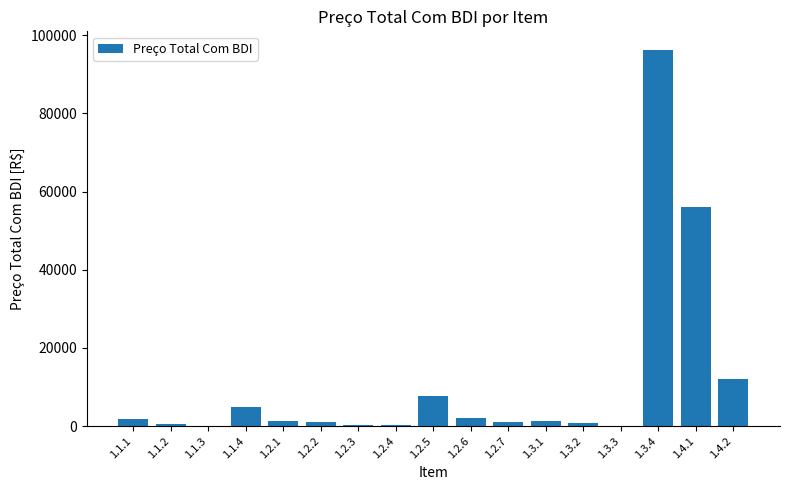

Which category has the highest value across all series?

1.3.4